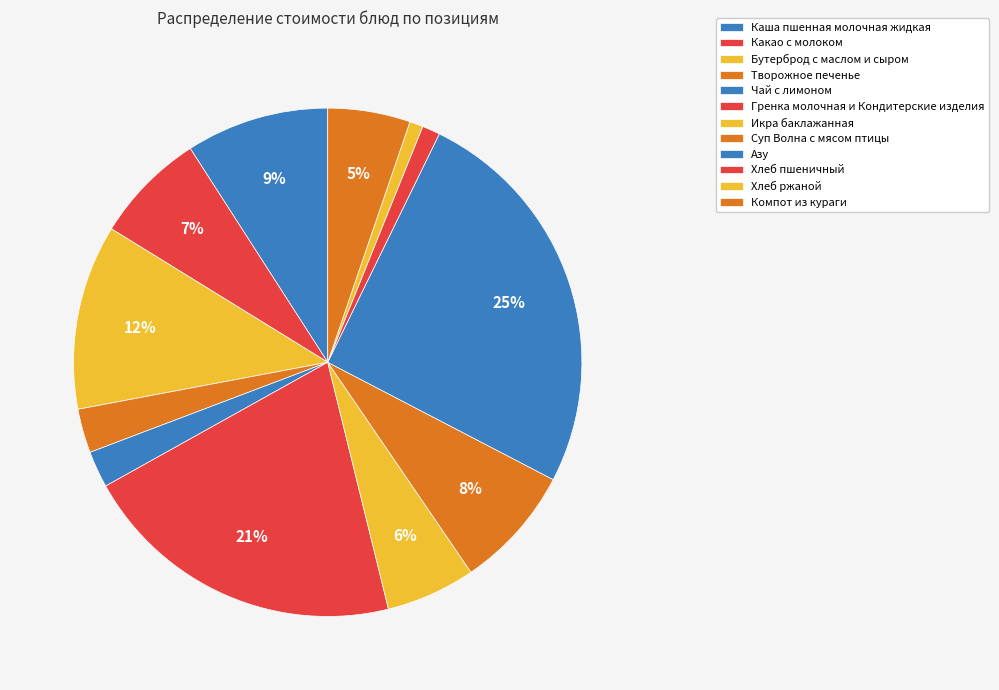

Is it true that Бутерброд с маслом и сыром is 12% of the pie?

True